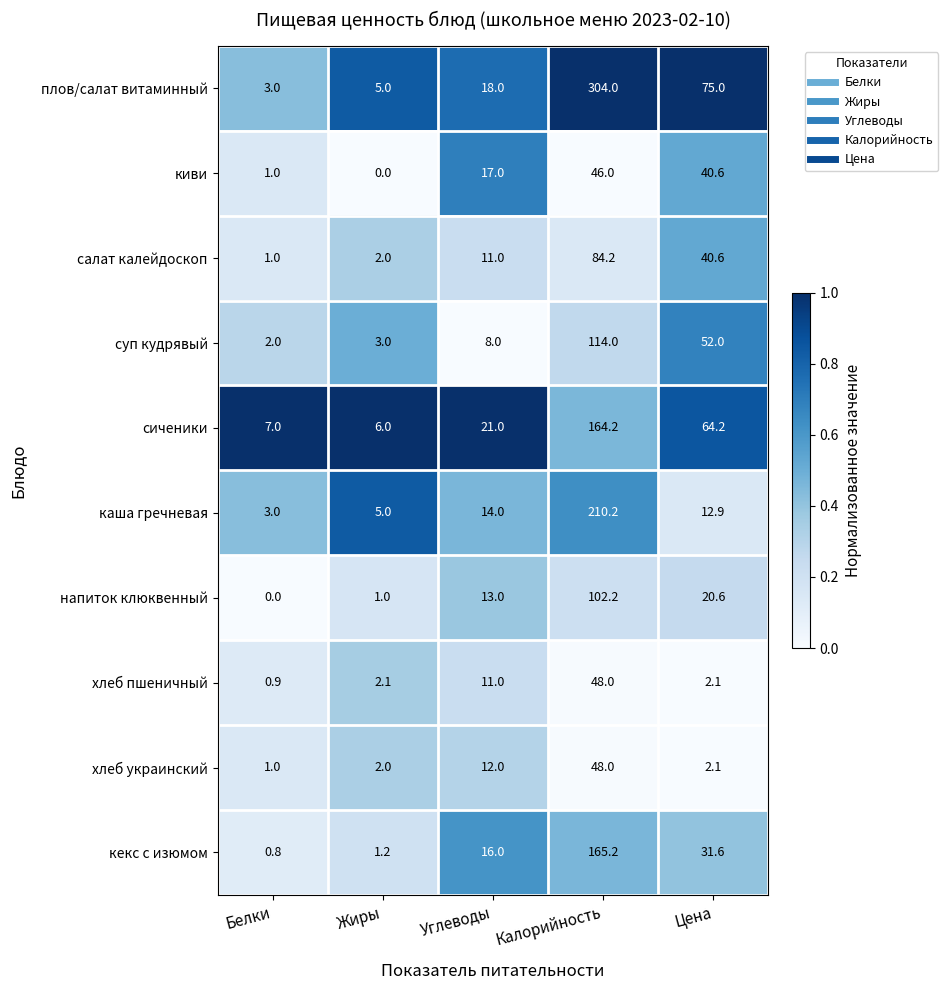

Is it true that салат калейдоскоп equals 53.4 at Калорийность?

False